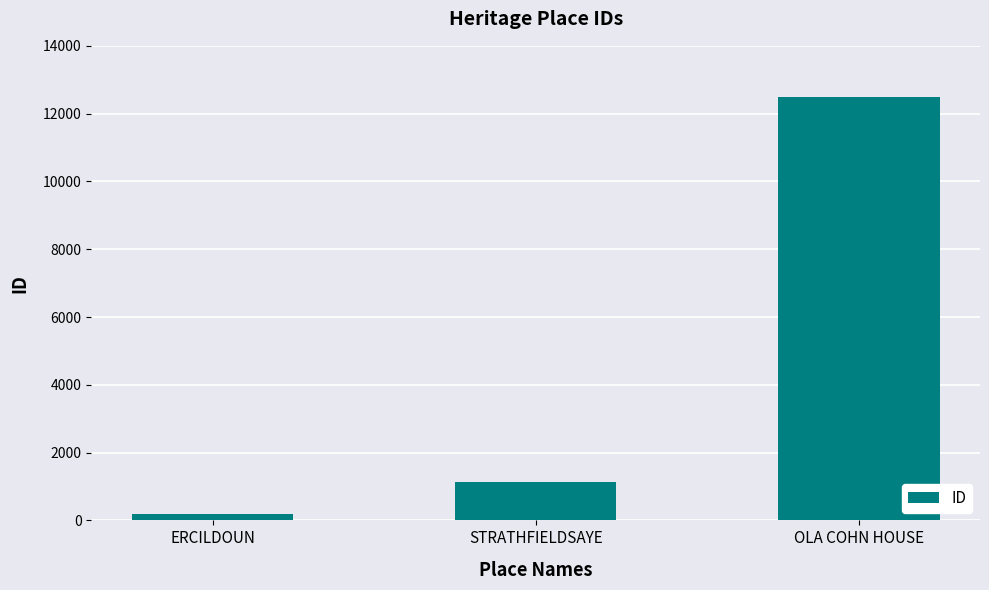

Is it true that the value at ERCILDOUN is 184?

True